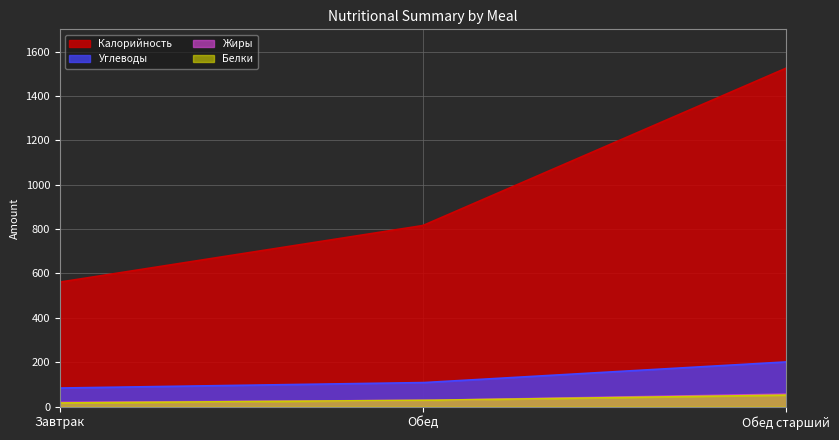

What is the total value across all series at Обед старший?

1833.9